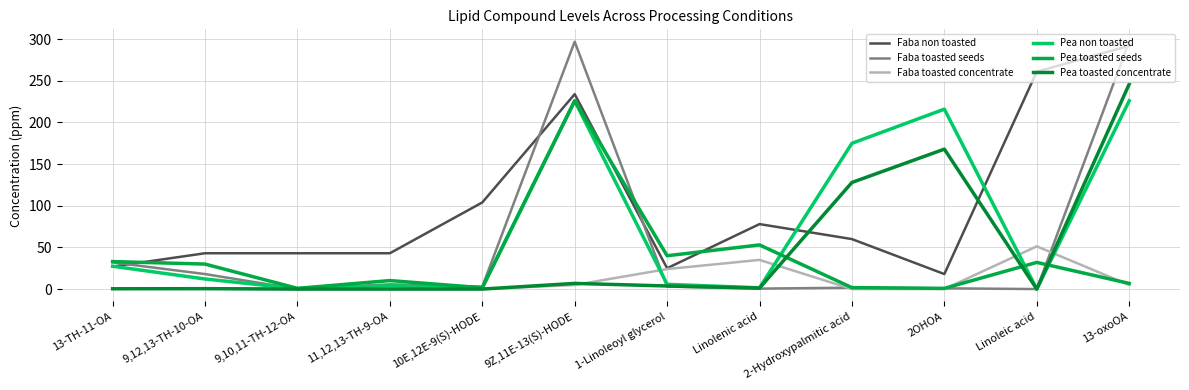

What is the difference between the maximum and second lowest values in the Faba non toasted series?

267.0